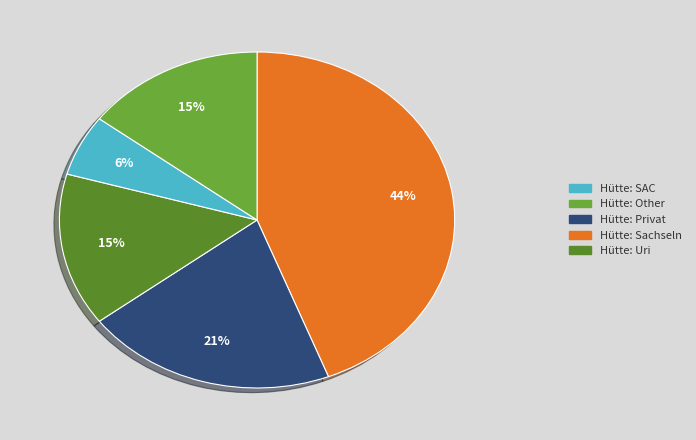

How many slices are in this pie chart?

5